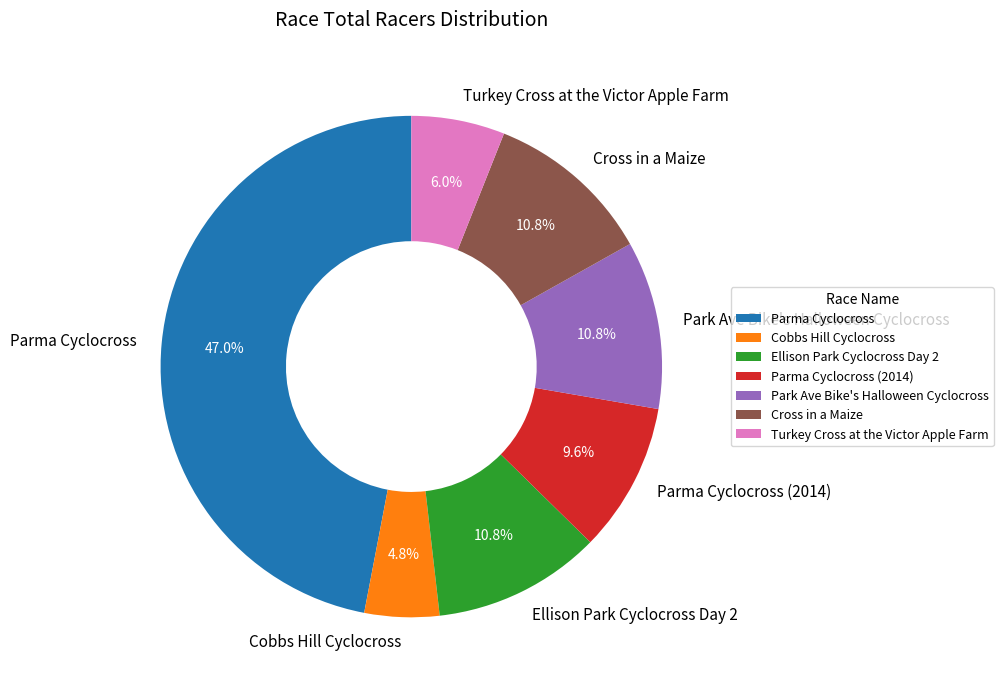

Count the number of slices in the pie.

7